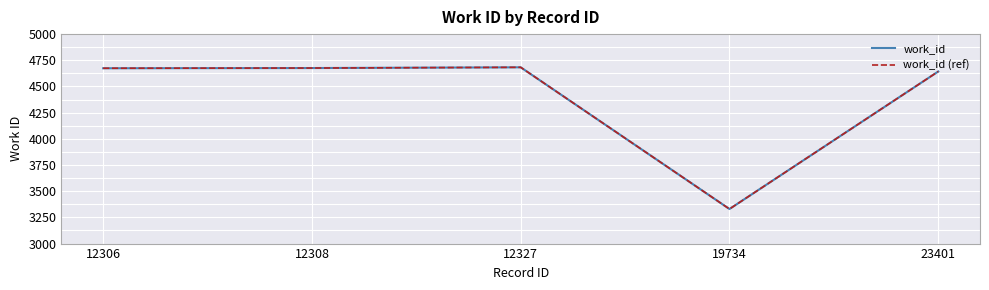

The value of work_id (ref) at 12308 is 4676. True or false?

True